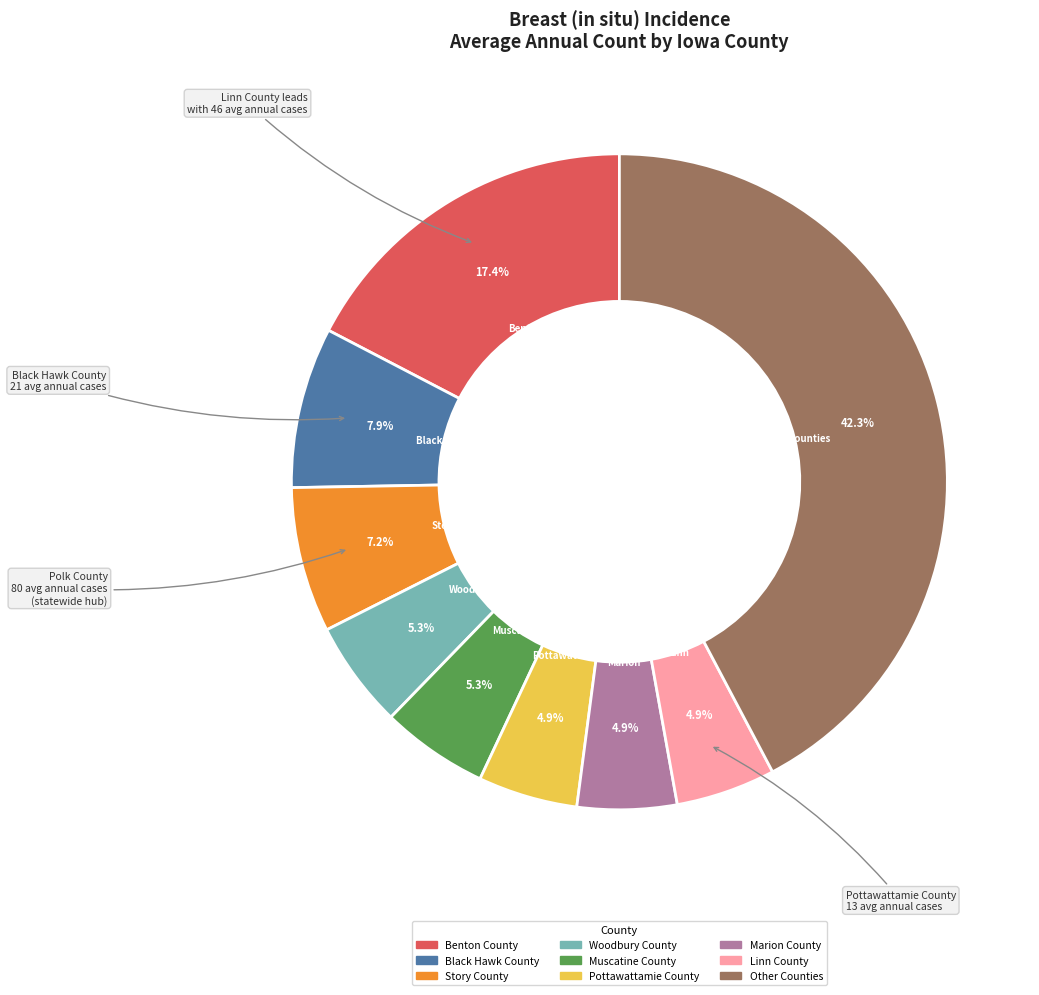

Is there a majority slice in this chart?

No